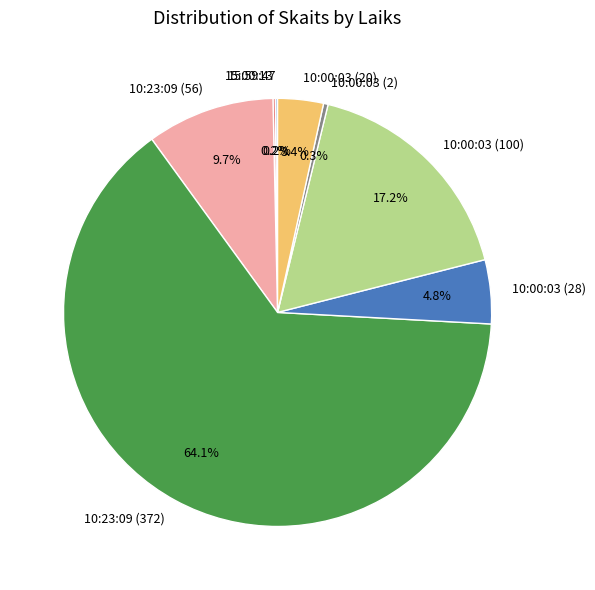

What portion of the pie excludes 10:00:03 (28)?

95.2%